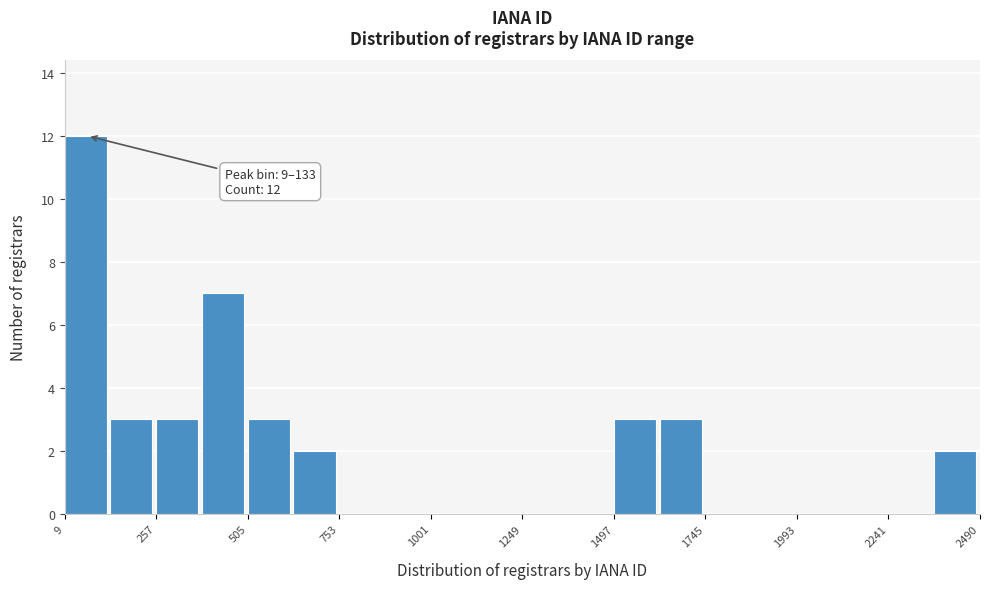

Read against the x-axis, roughly where is the centre of the tallest bar?

50